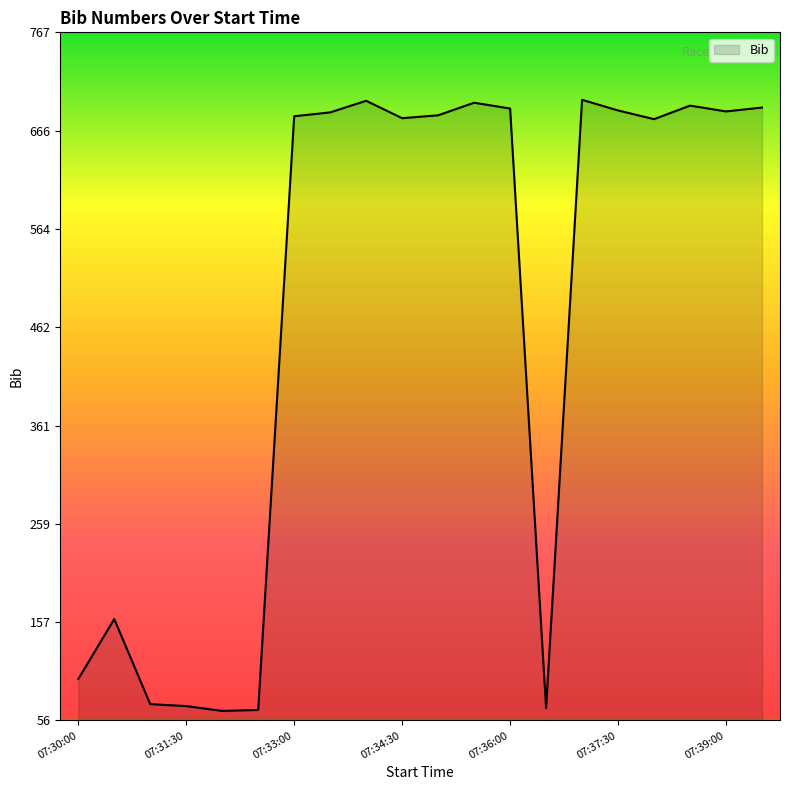

Does the chart have visible grid lines?

No